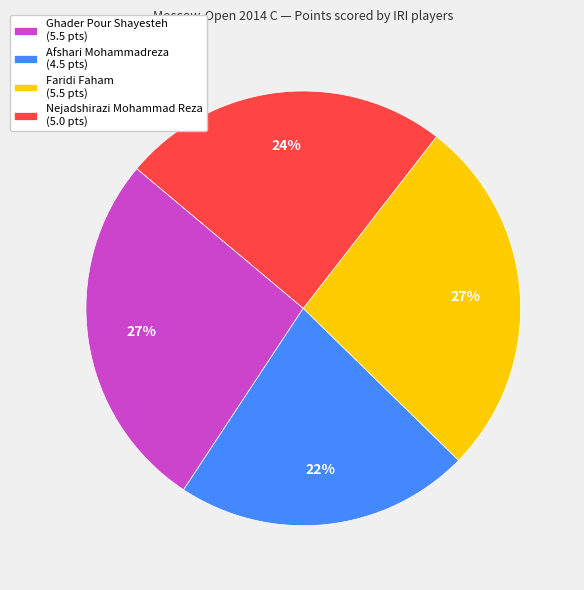

Is there any slice that represents more than half of the pie?

No